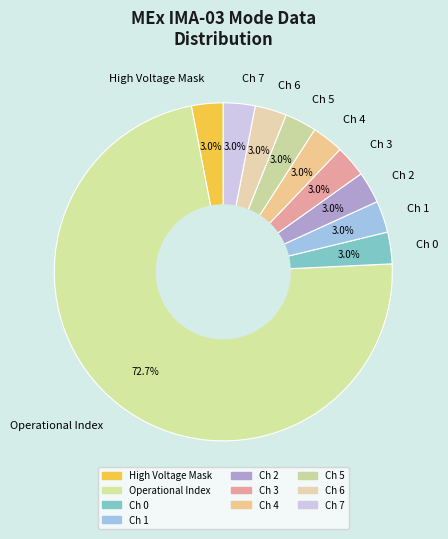

How many slices are in this pie chart?

10